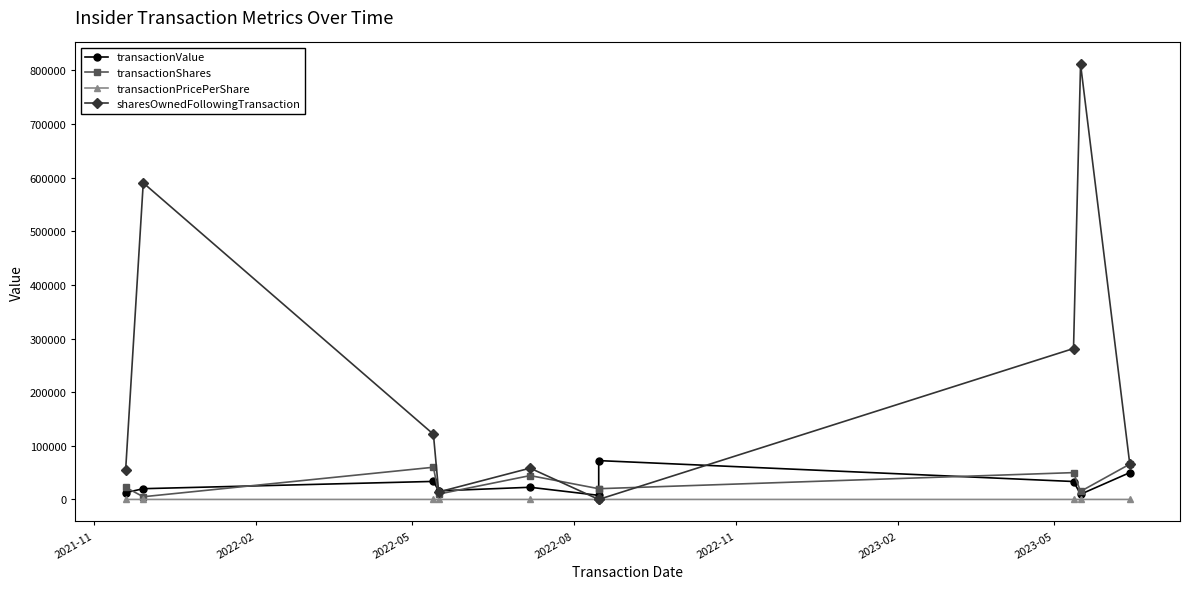

Where does the transactionShares series first go above 22500?

2022-05